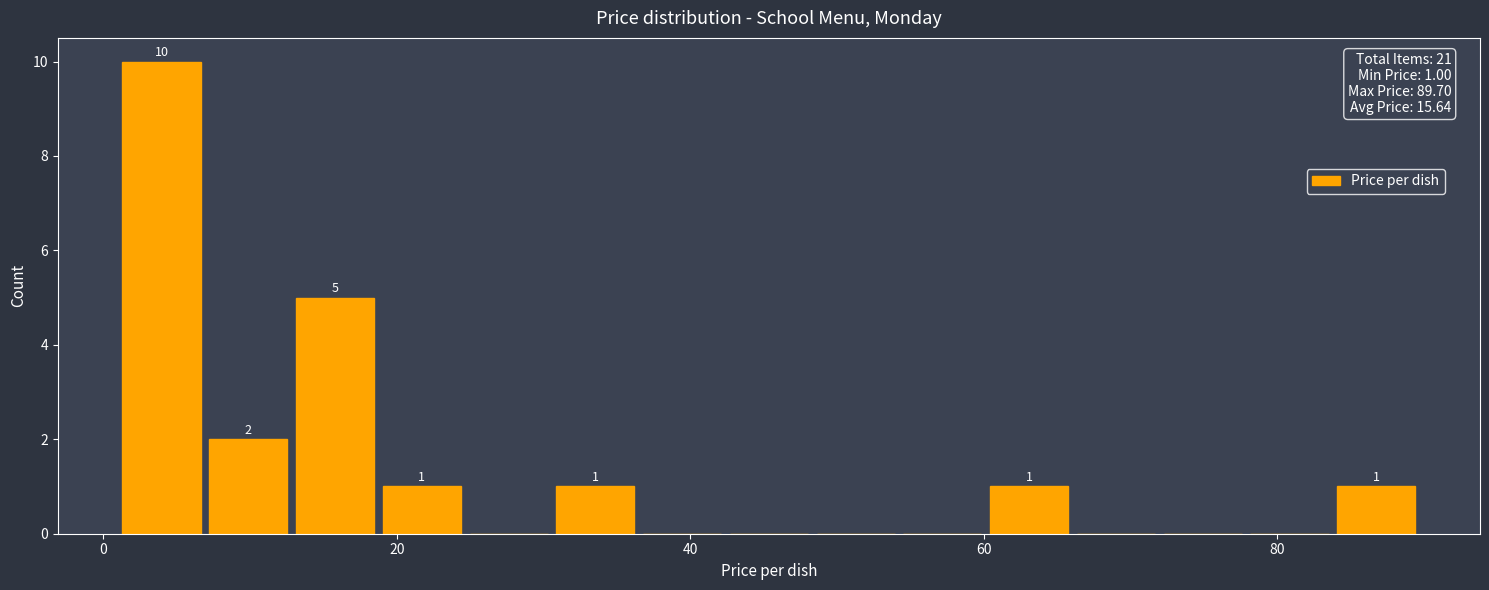

Read against the x-axis, roughly where is the centre of the tallest bar?

4